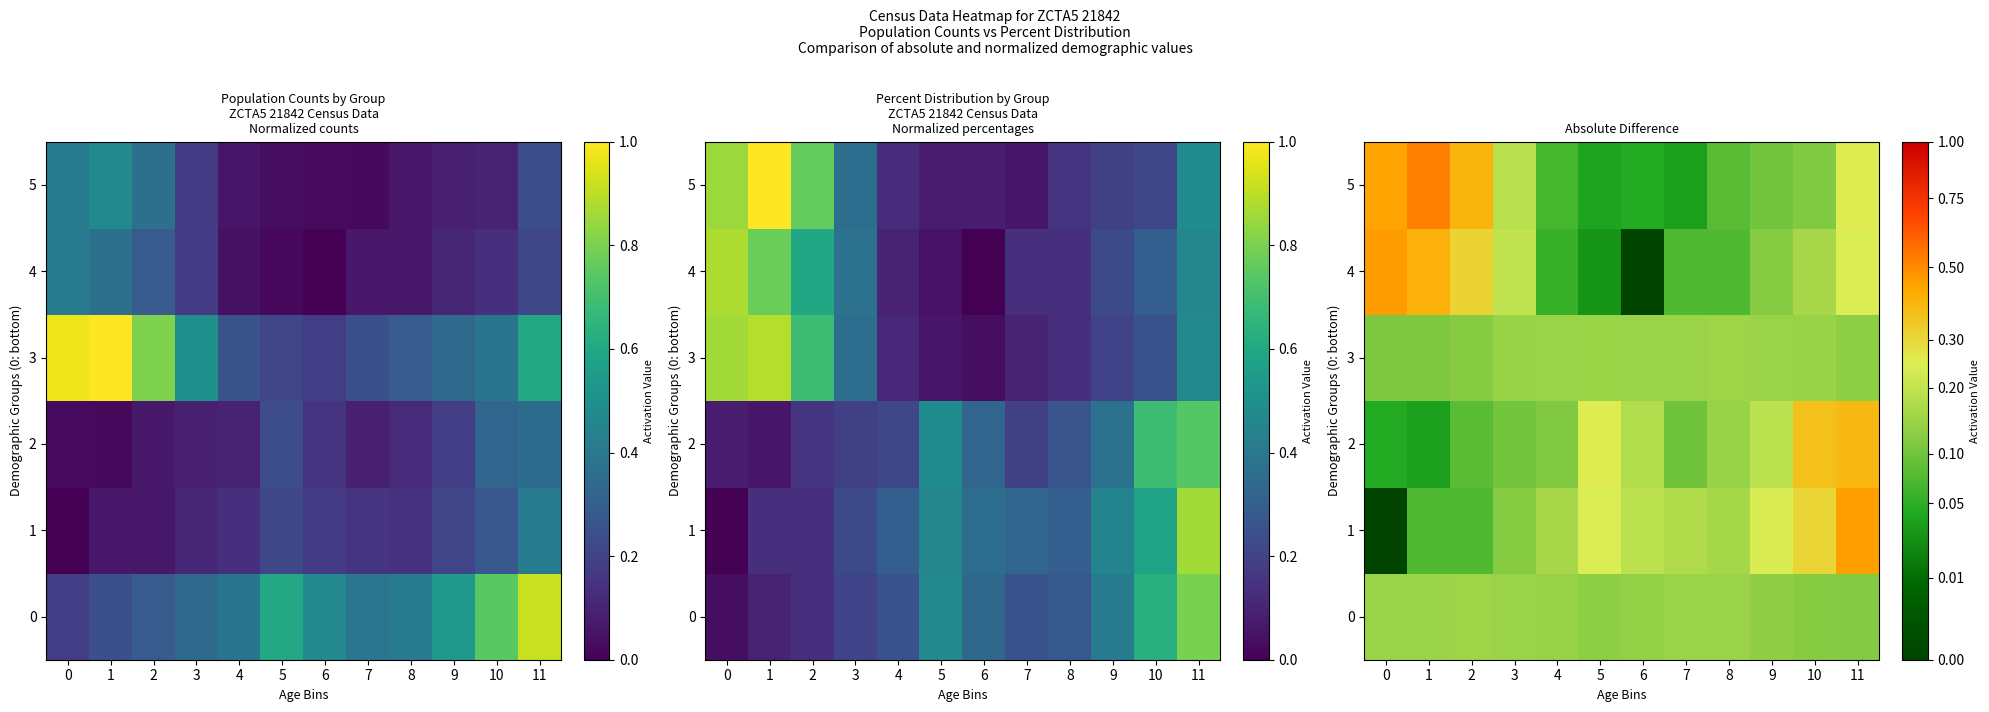

Which series has the largest total across all categories?

5